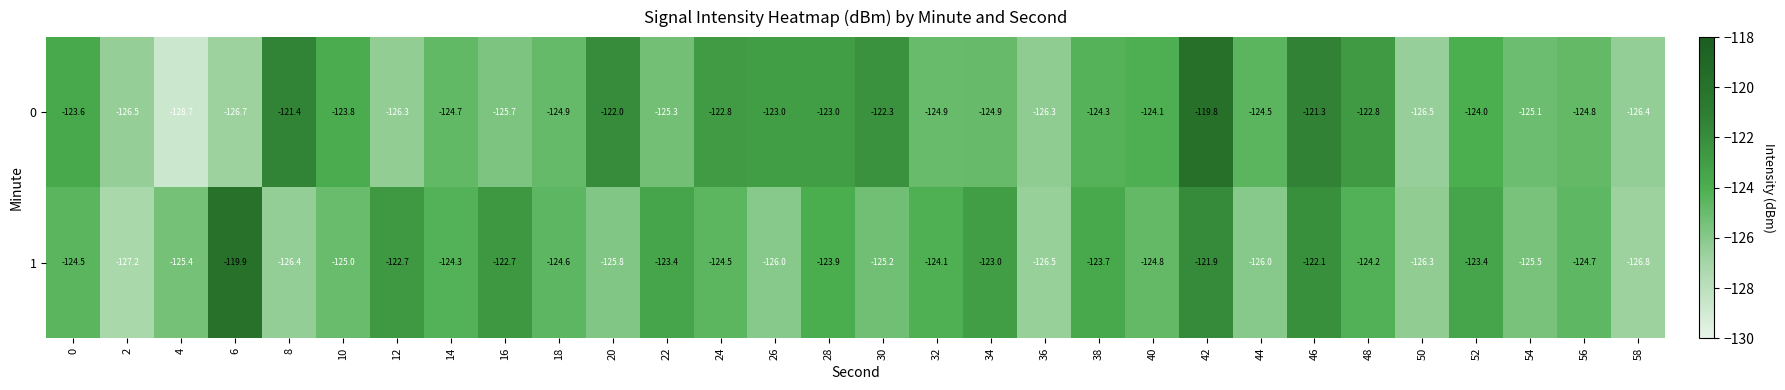

What is the difference between the maximum and minimum values in the 1 series?

7.3